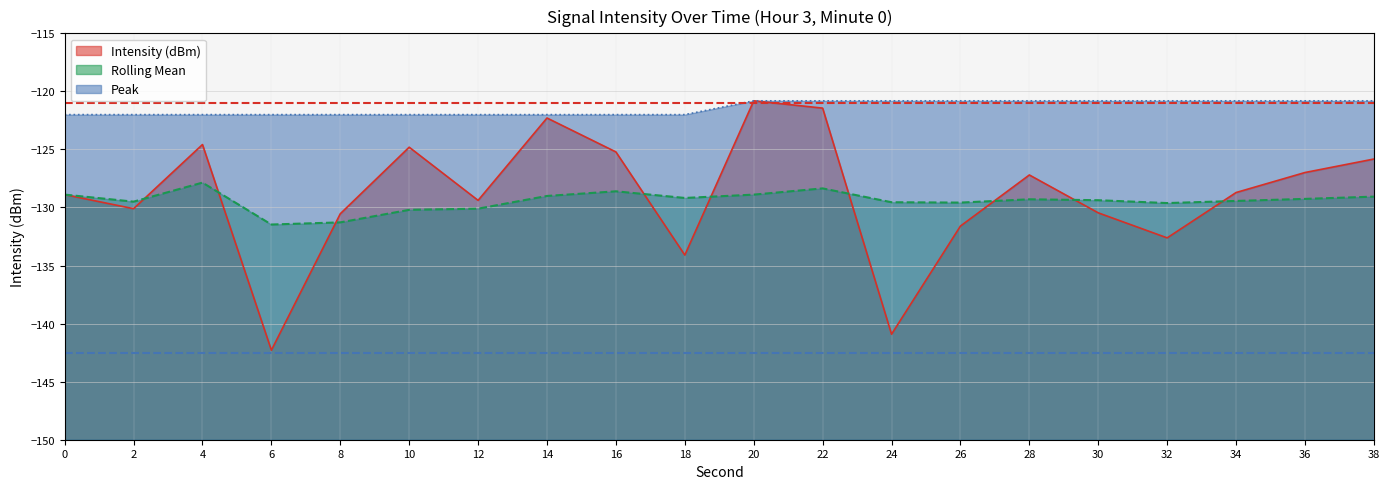

What is the total value across all series at 22?

-370.6